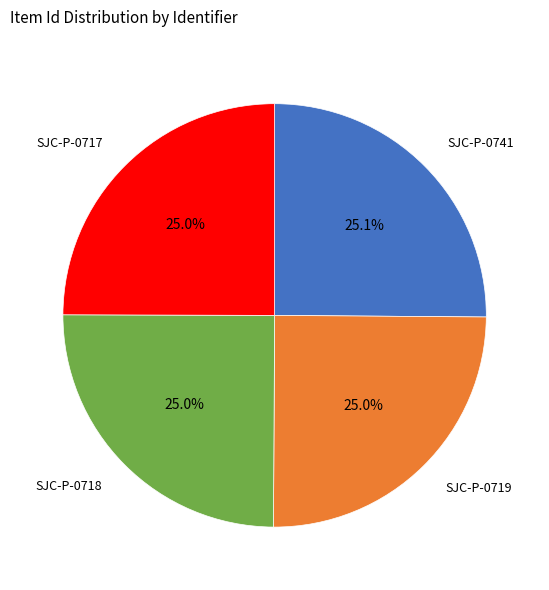

How many slices are in this pie chart?

4